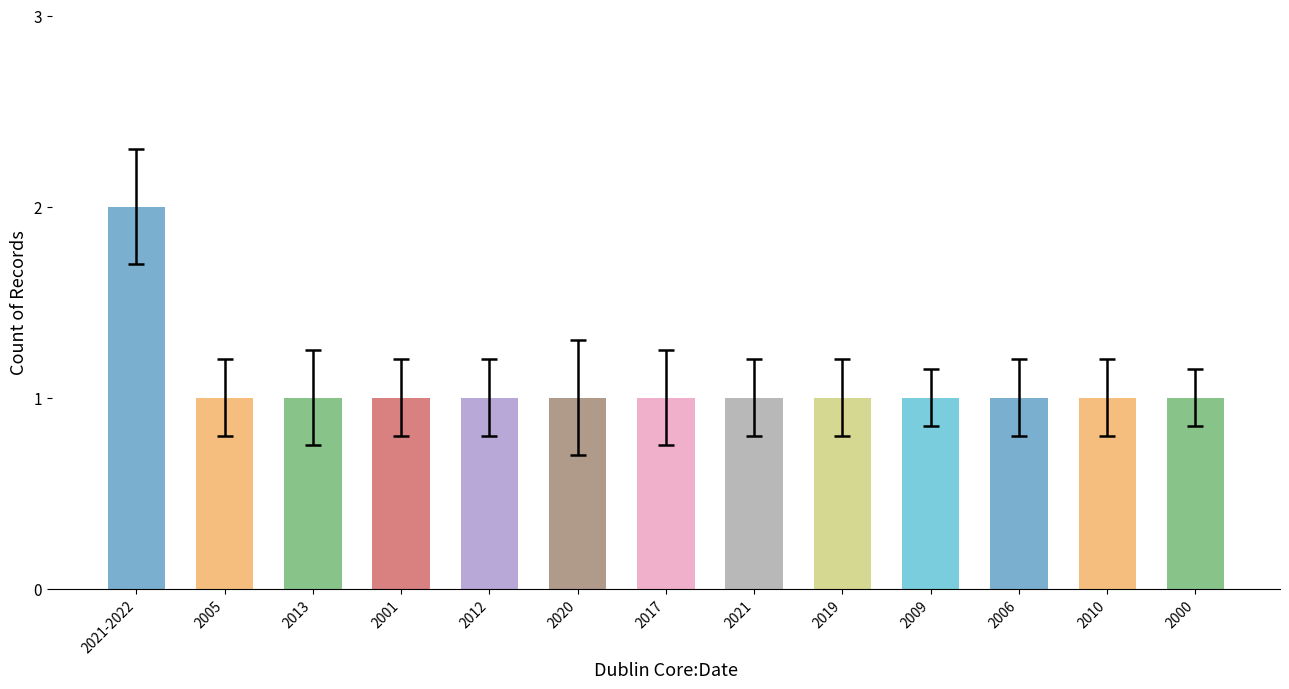

Are the bars grouped side by side (vs. stacked)?

No